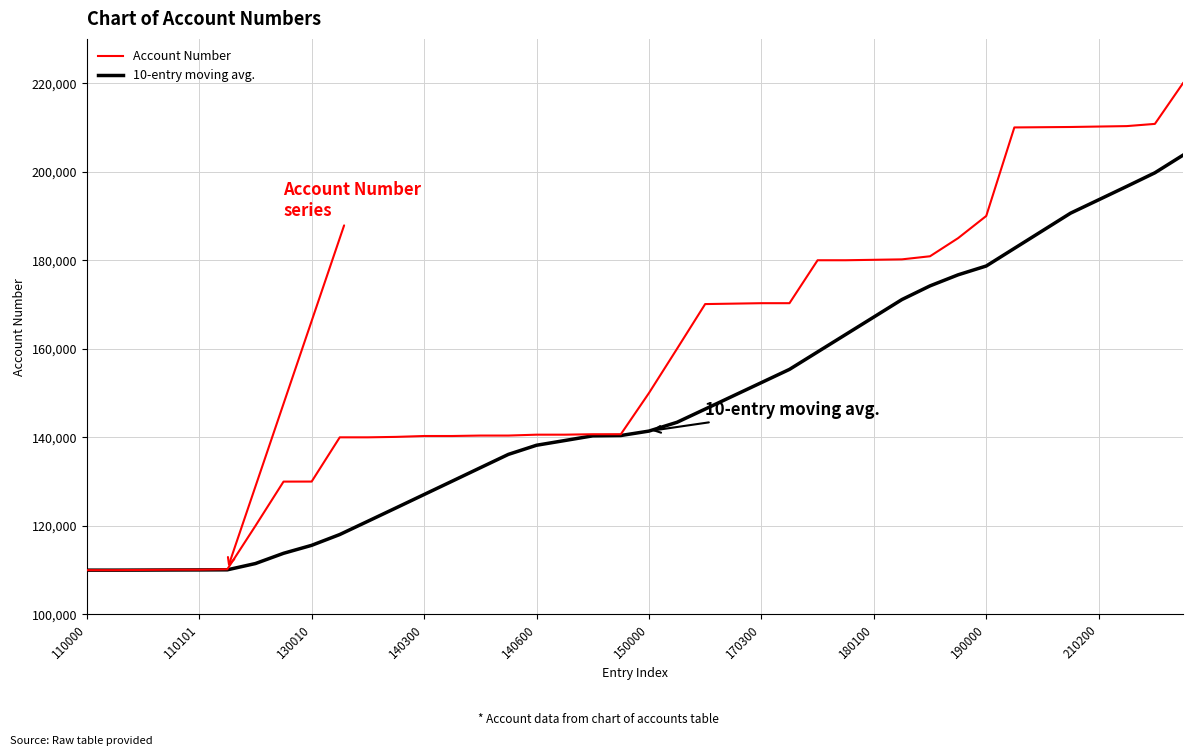

What is the minimum value shown in the chart?

110000.0